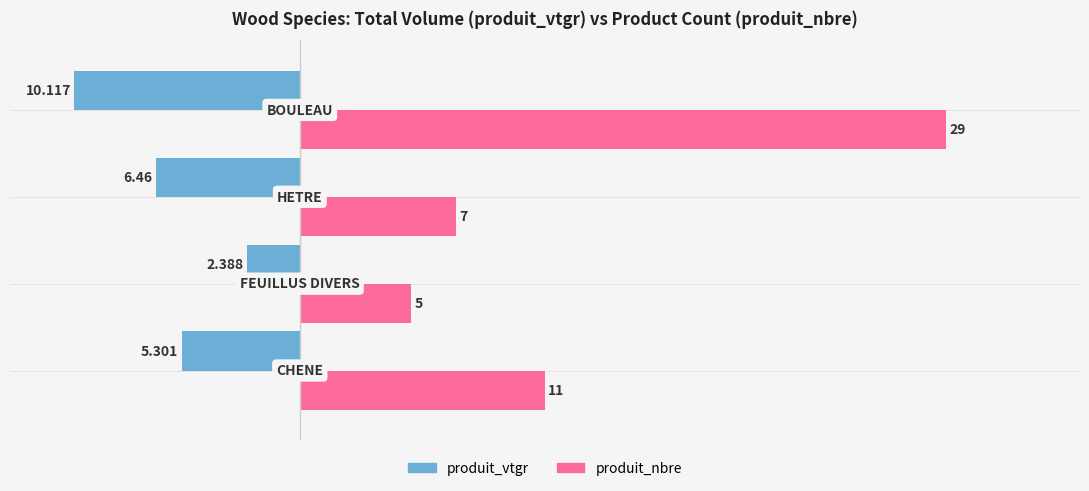

What is the smallest value displayed?

-10.1